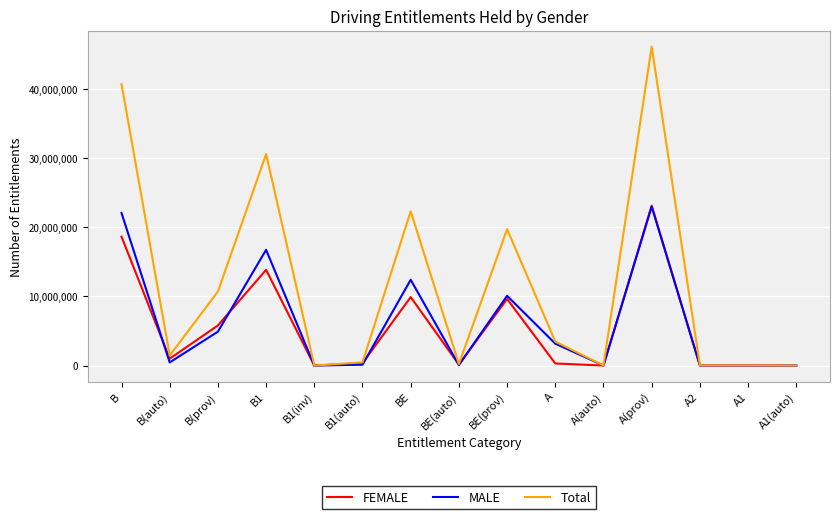

What is the sum of all FEMALE values?

82810196